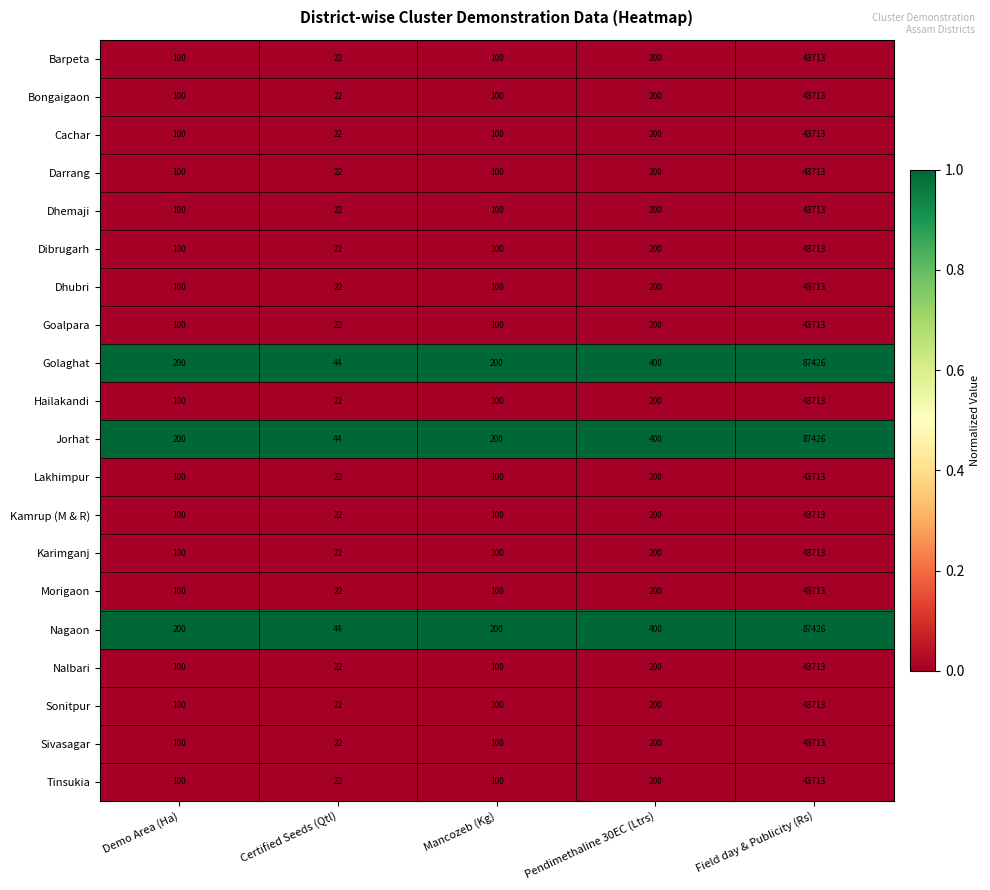

The value of Cachar at Pendimethaline 30EC (Ltrs) is 200. True or false?

True